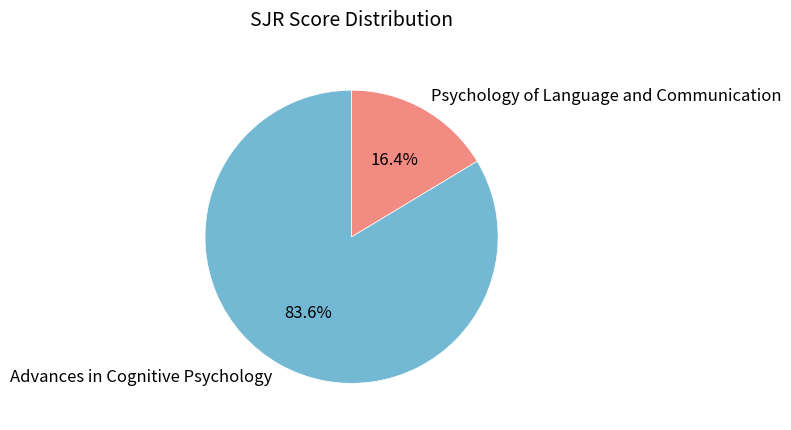

Count the number of slices in the pie.

2